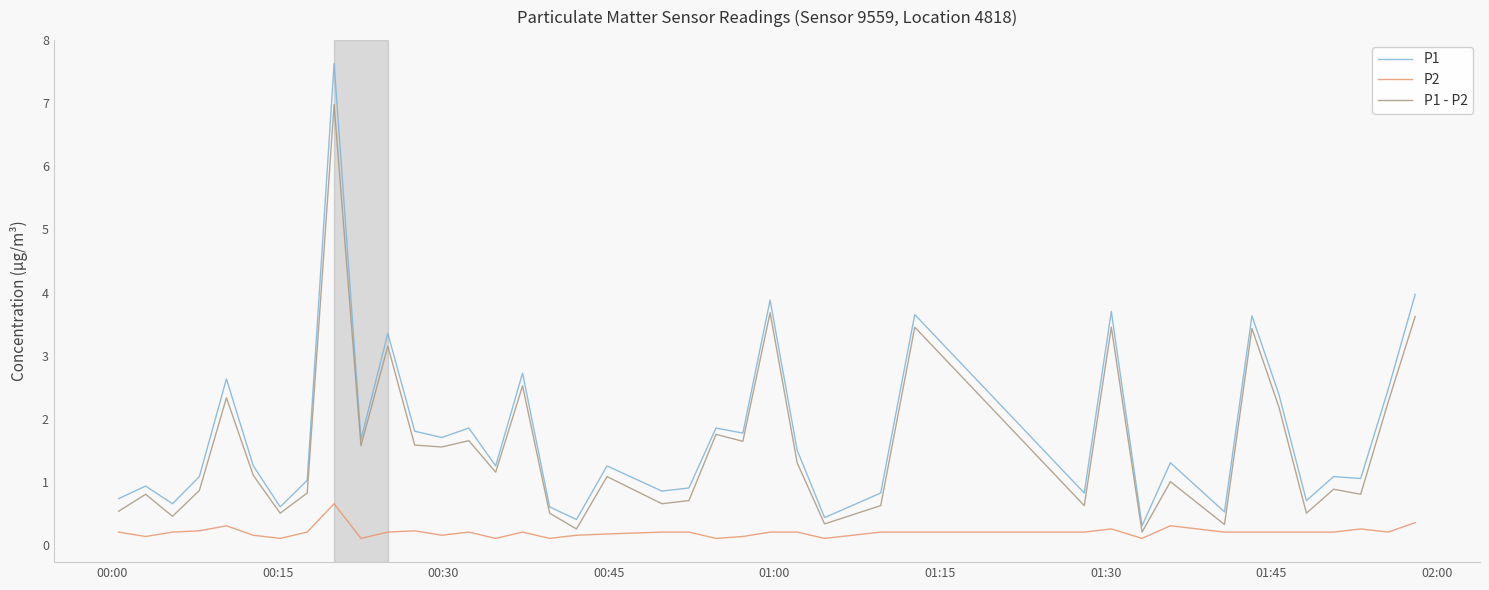

What is the maximum value for P1 - P2?

7.0